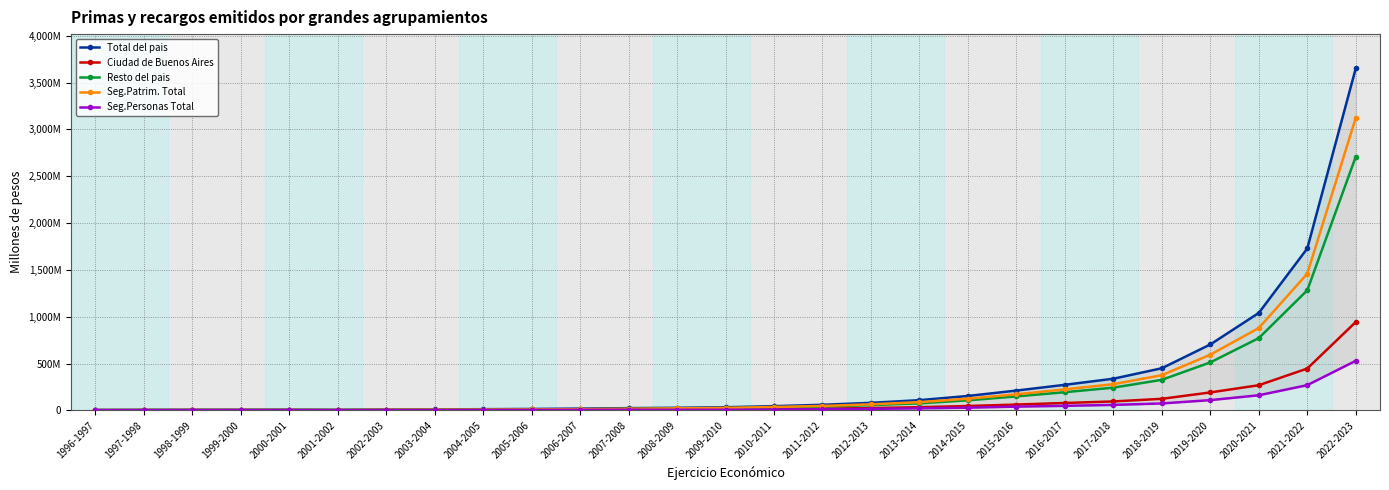

What is the smallest value displayed?

1471417.0